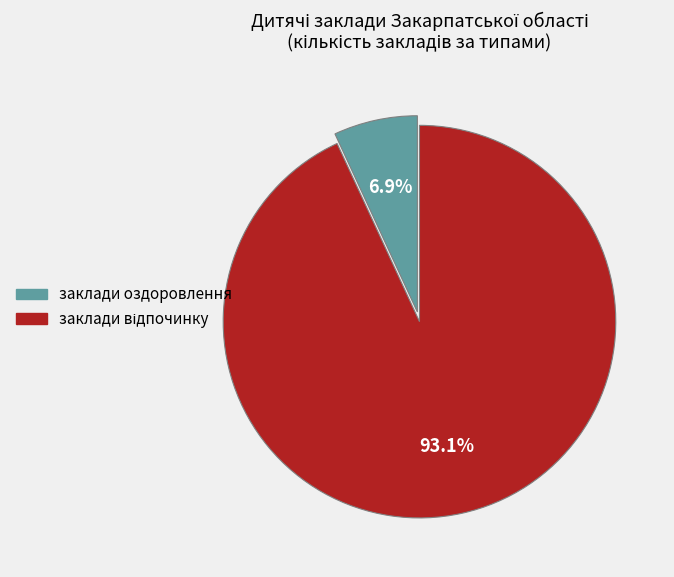

Which category has the smallest portion of the pie?

заклади оздоровлення